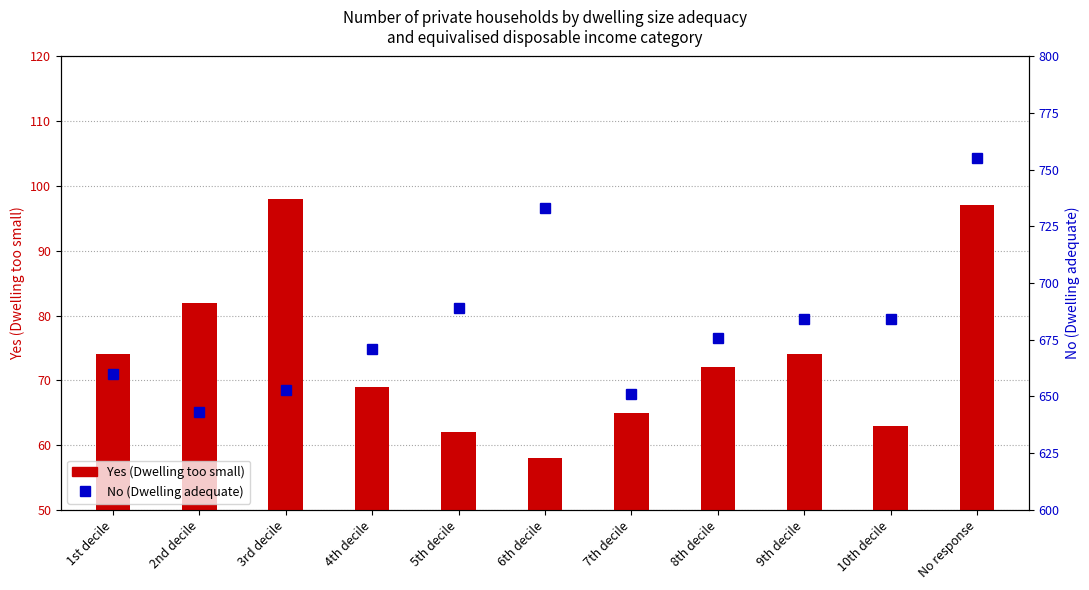

Rank the series at 8th decile from lowest to highest value.

Yes (Dwelling too small), No (Dwelling adequate)